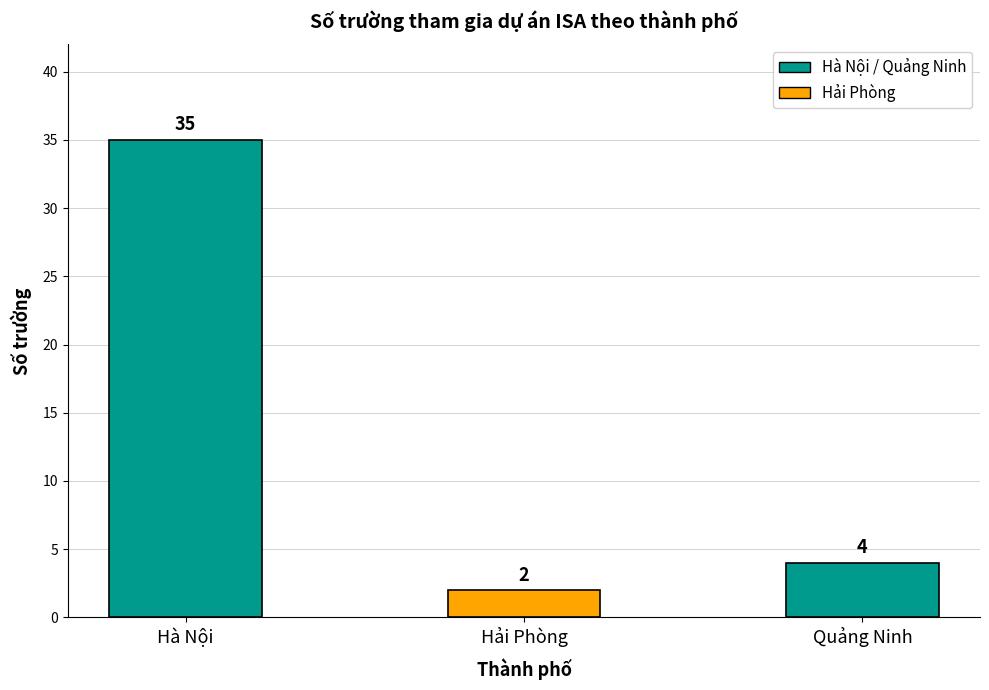

List the labels in order of value, smallest first.

Hải Phòng, Quảng Ninh, Hà Nội